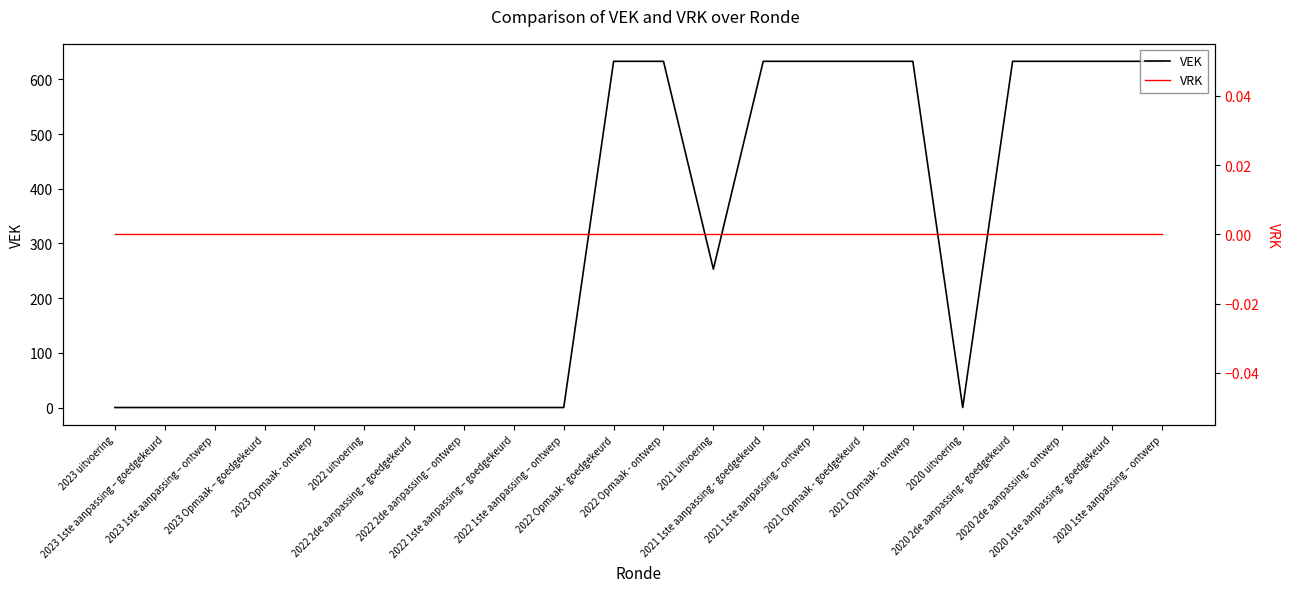

Between 2023 Opmaak – goedgekeurd and 2021 Opmaak - ontwerp, which is larger?

2021 Opmaak - ontwerp